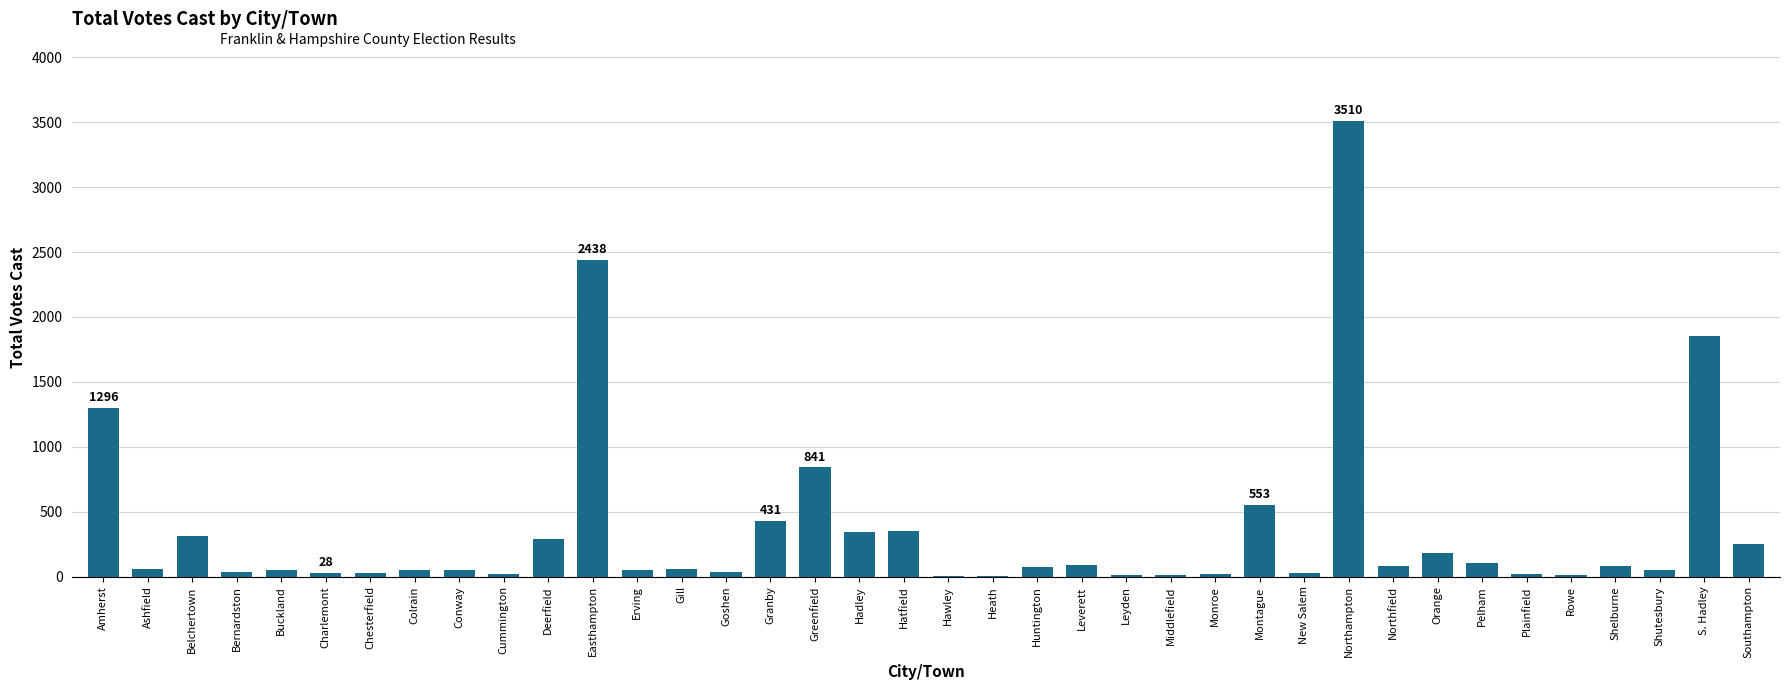

What is the sum of all values?

13725